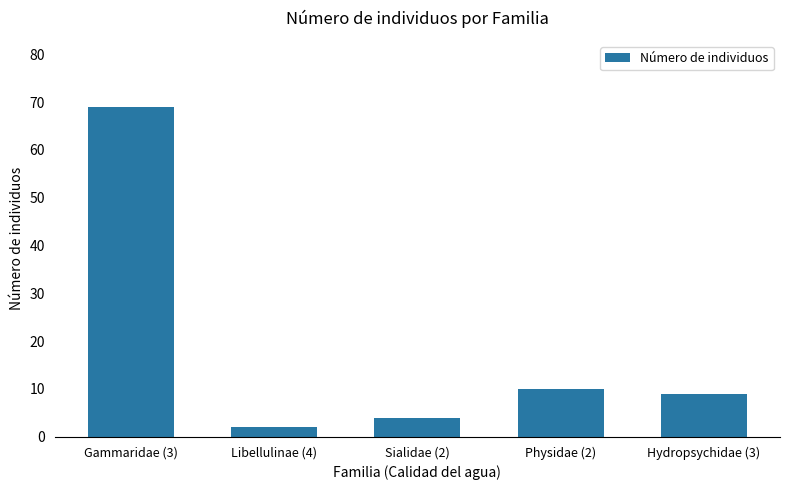

Are the bars horizontal?

No